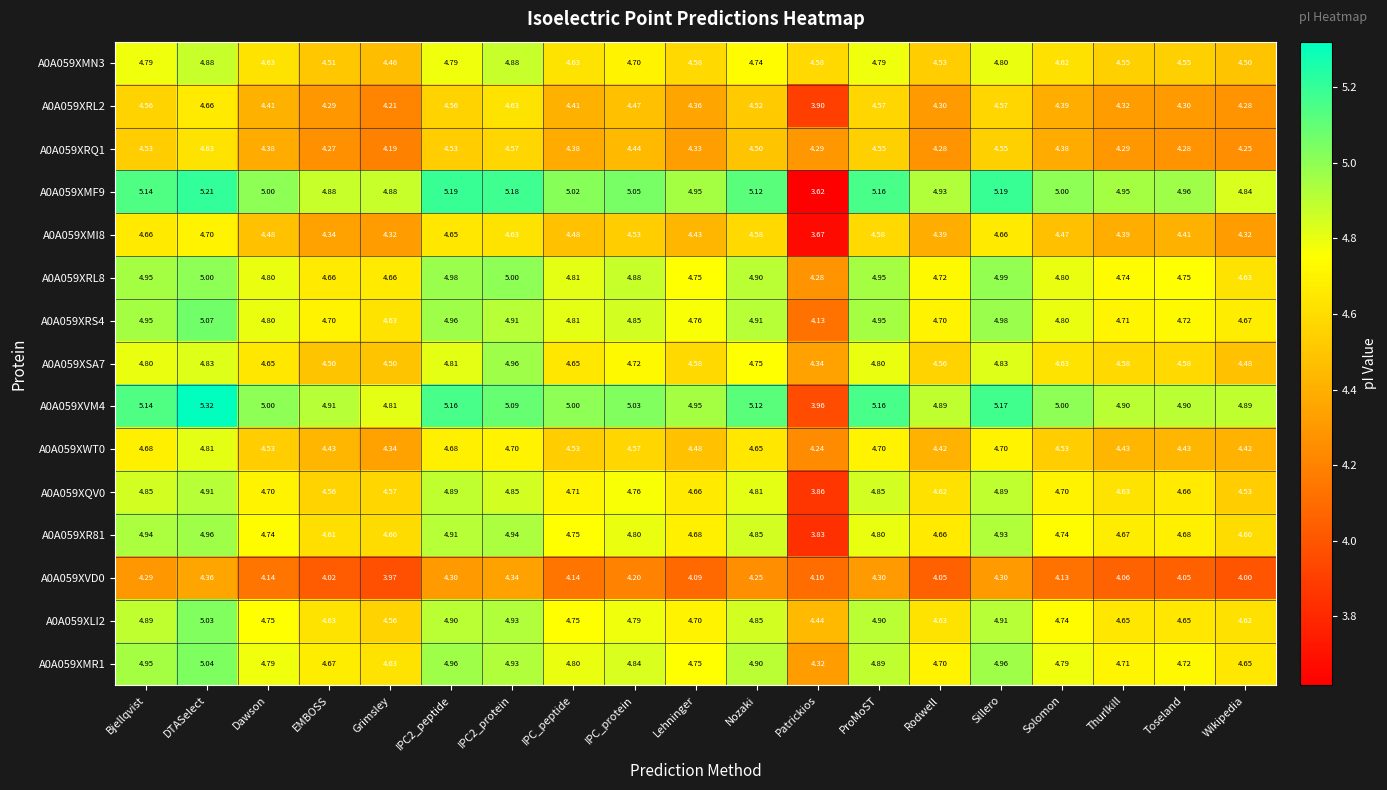

At which label does A0A059XVD0 first exceed 4?

Bjellqvist